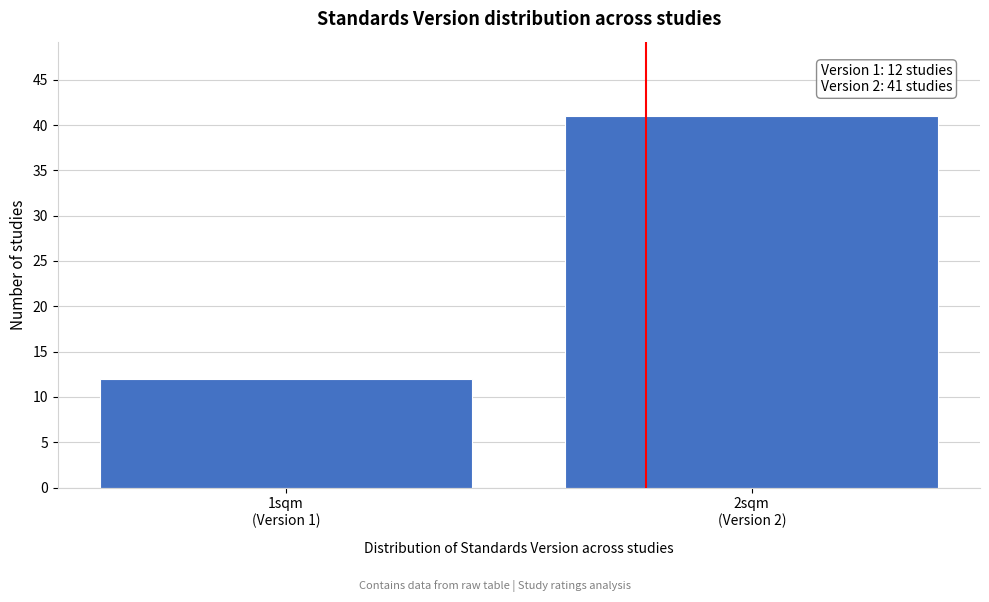

Reading left to right, what are all the values shown in this chart?

12	41